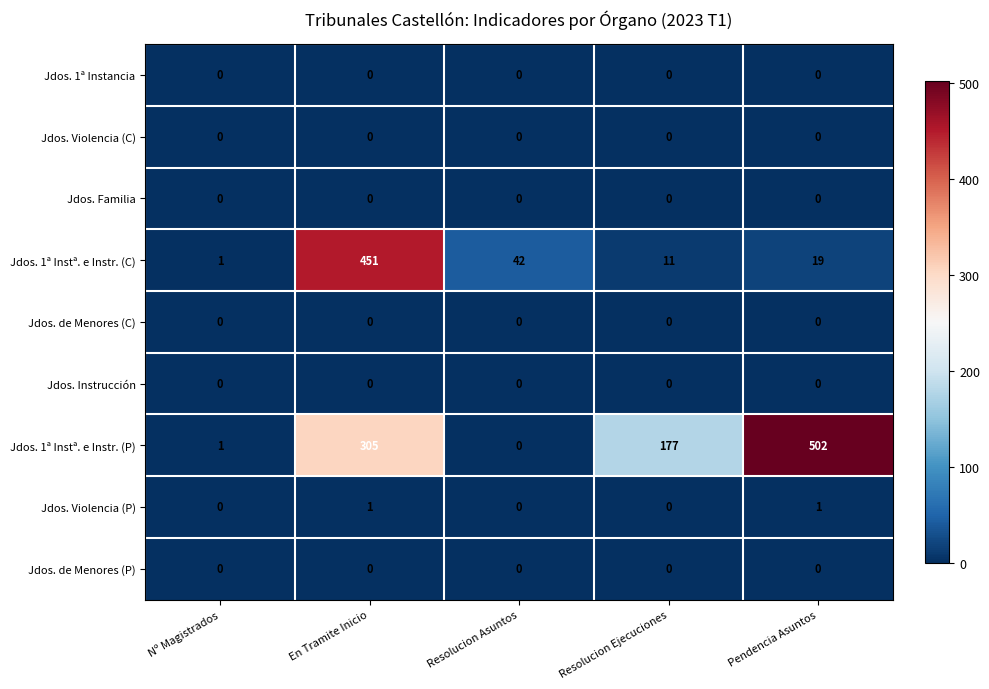

What is the sum of the Jdos. 1ª Instª. e Instr. (C) values at Pendencia Asuntos and Resolucion Ejecuciones?

30